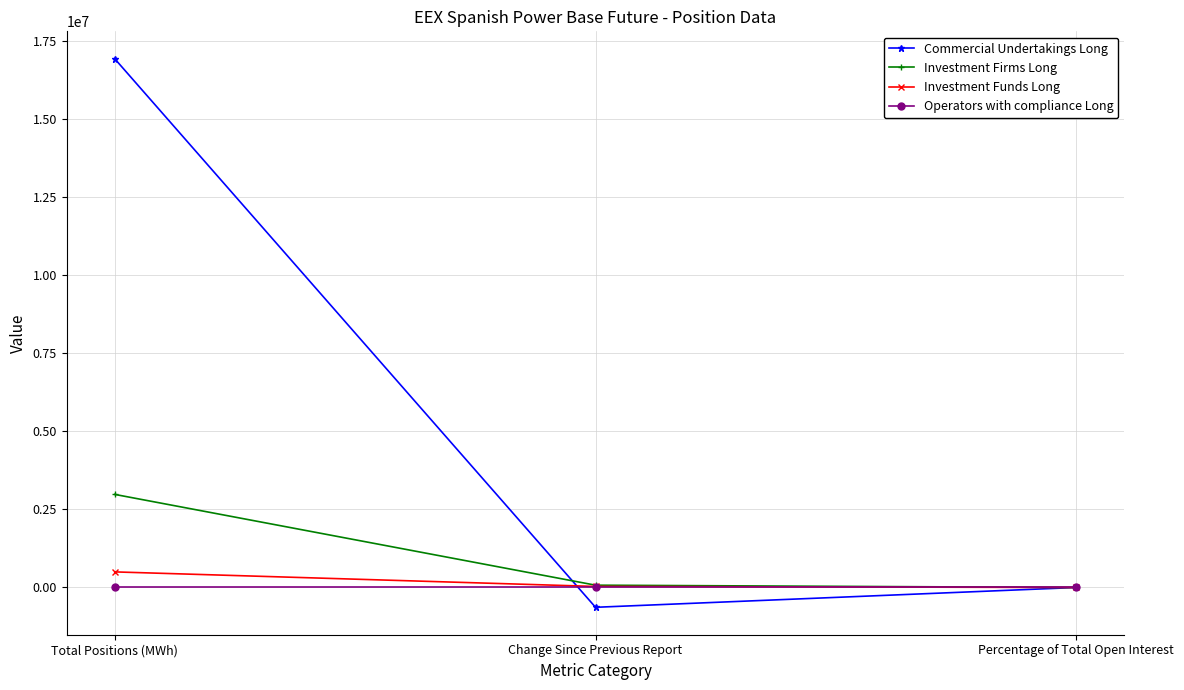

List the labels in order of Commercial Undertakings Long value, largest first.

Total Positions (MWh), Percentage of Total Open Interest, Change Since Previous Report